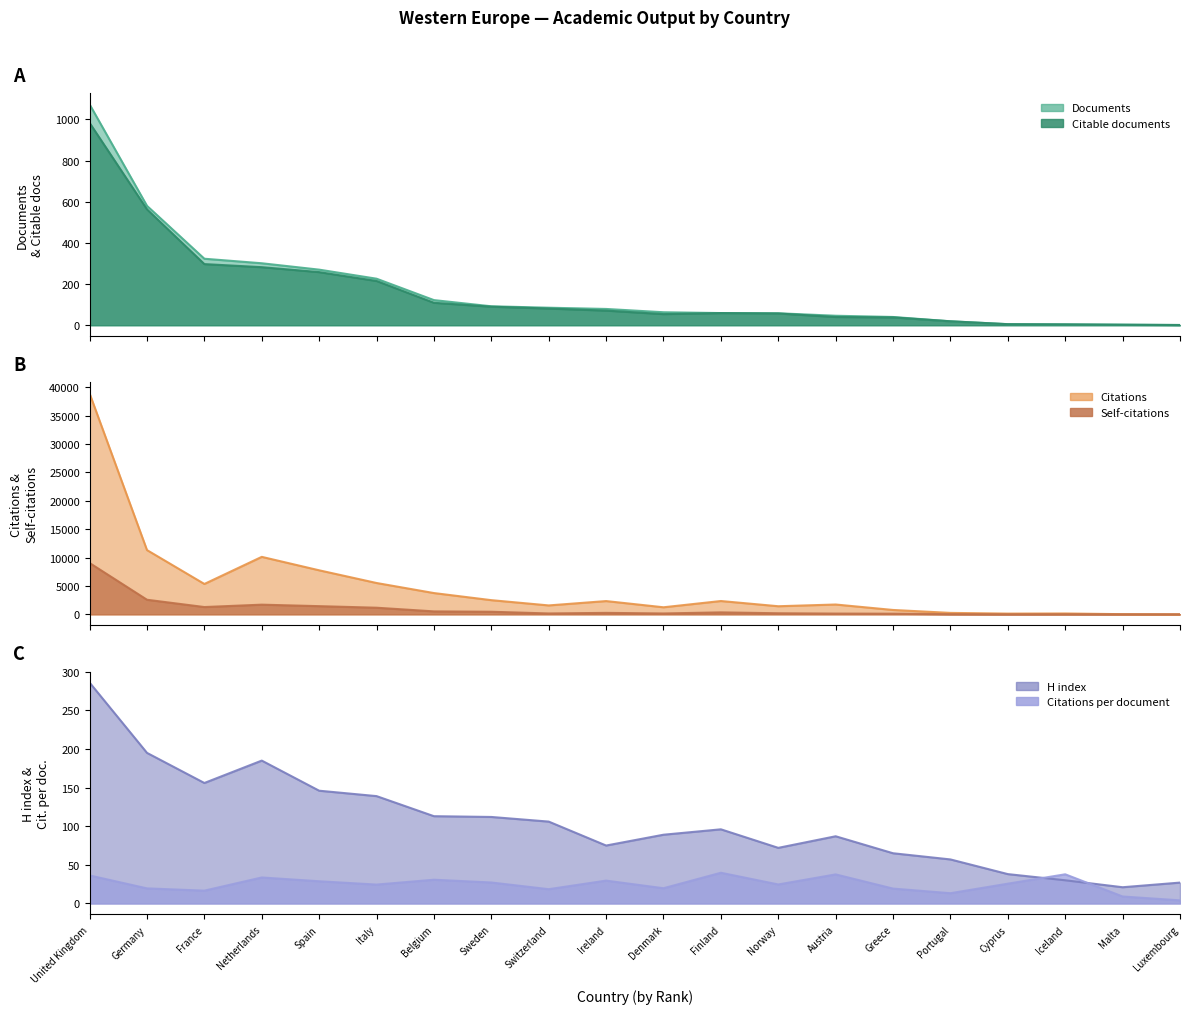

What is the approximate value of H index at Sweden?

112.0